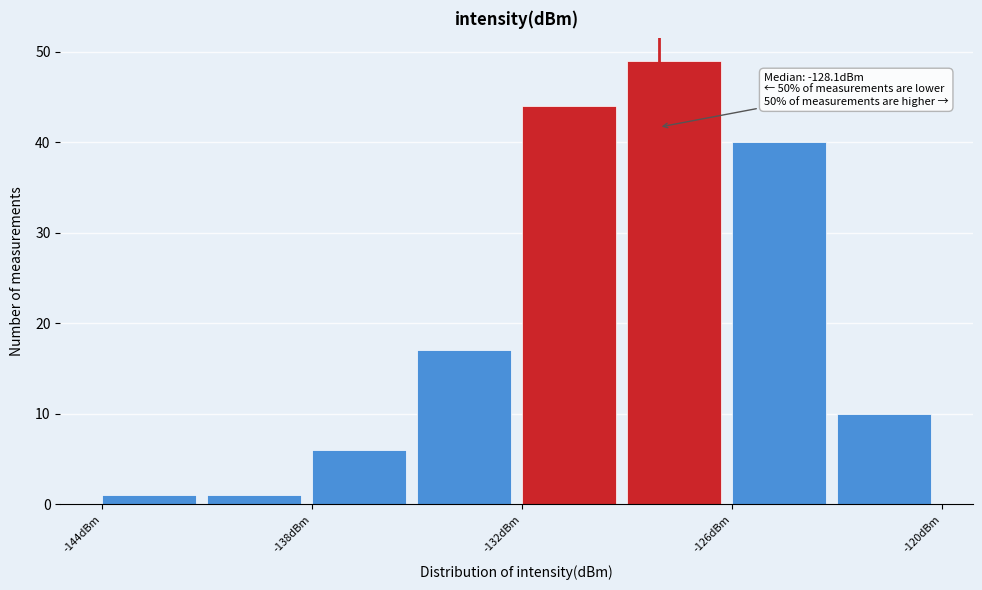

Around what value on the x-axis is the tallest bar? Give the approximate position of its centre, as read against the axis.

-128